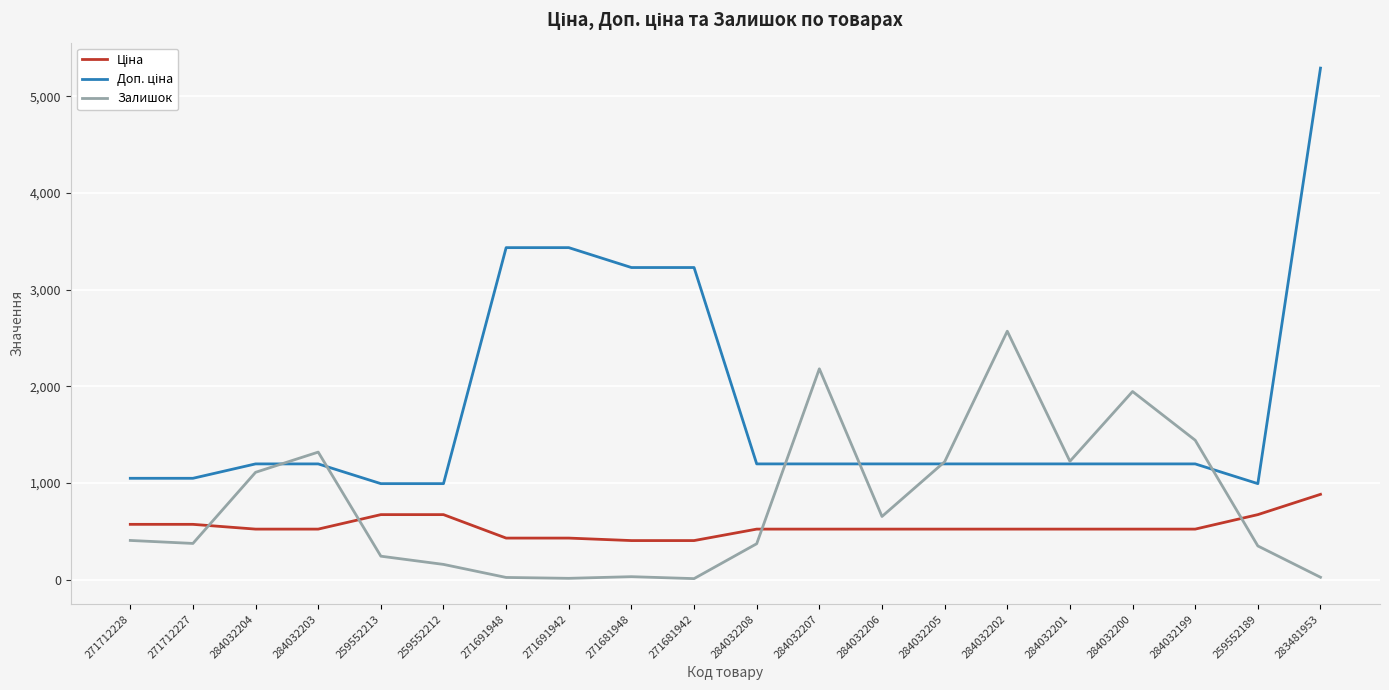

What is the maximum value shown in the chart?

5292.4